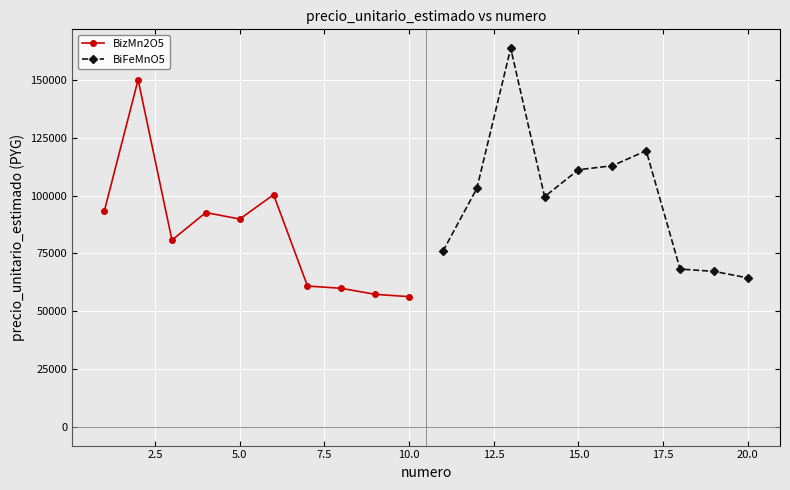

What is the maximum value for BizMn2O5?

150140